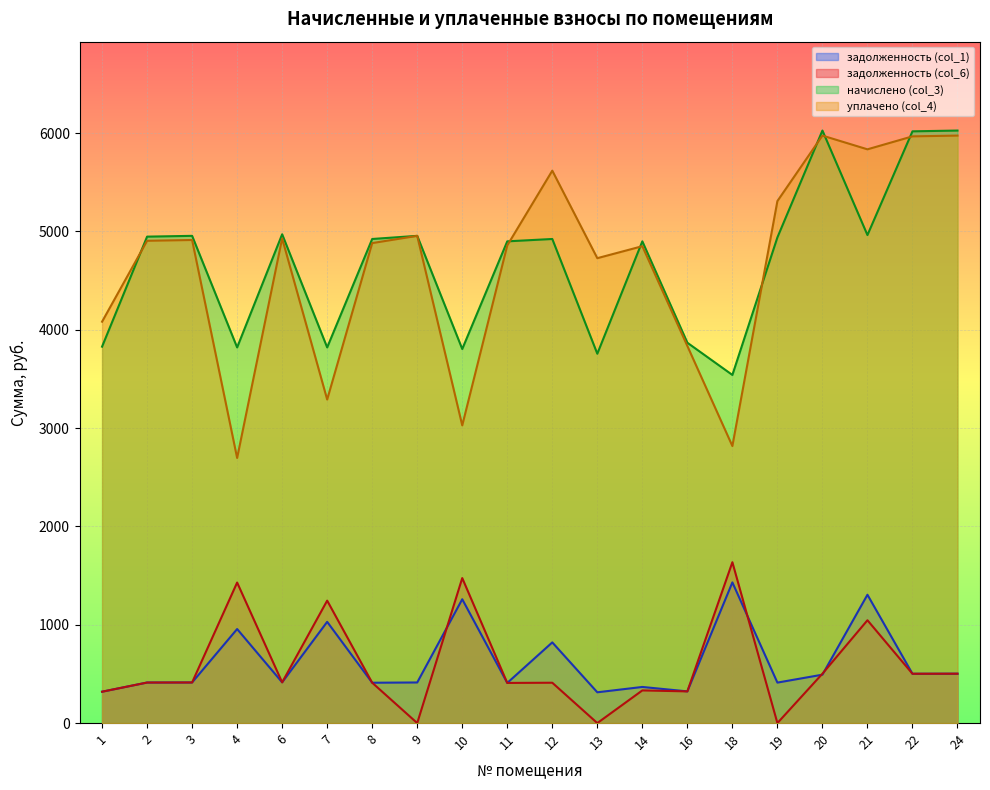

Between 1 and 16, which is larger?

16